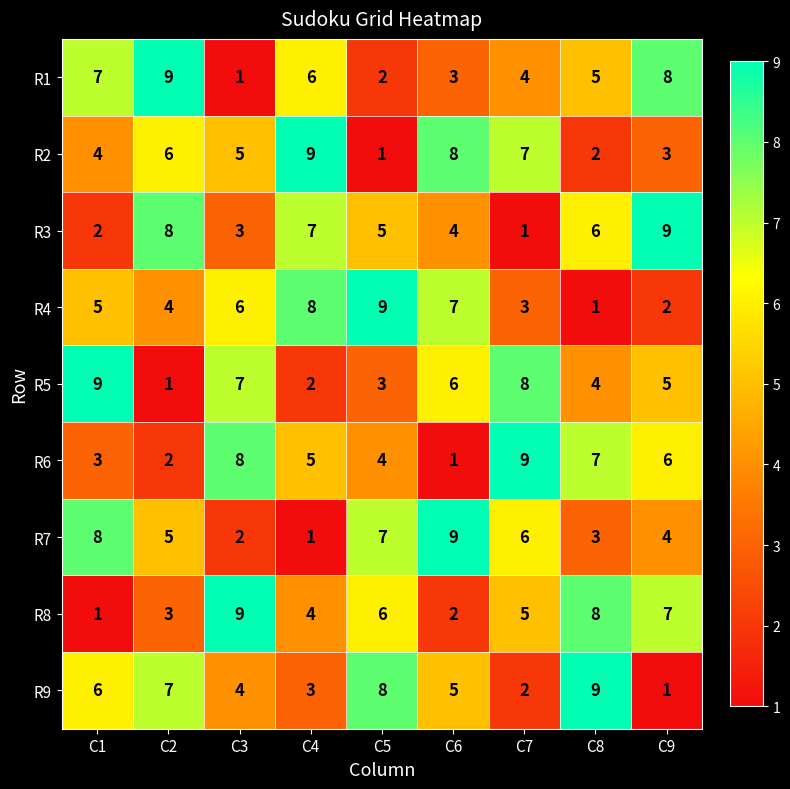

What is the total value across all series at C7?

45